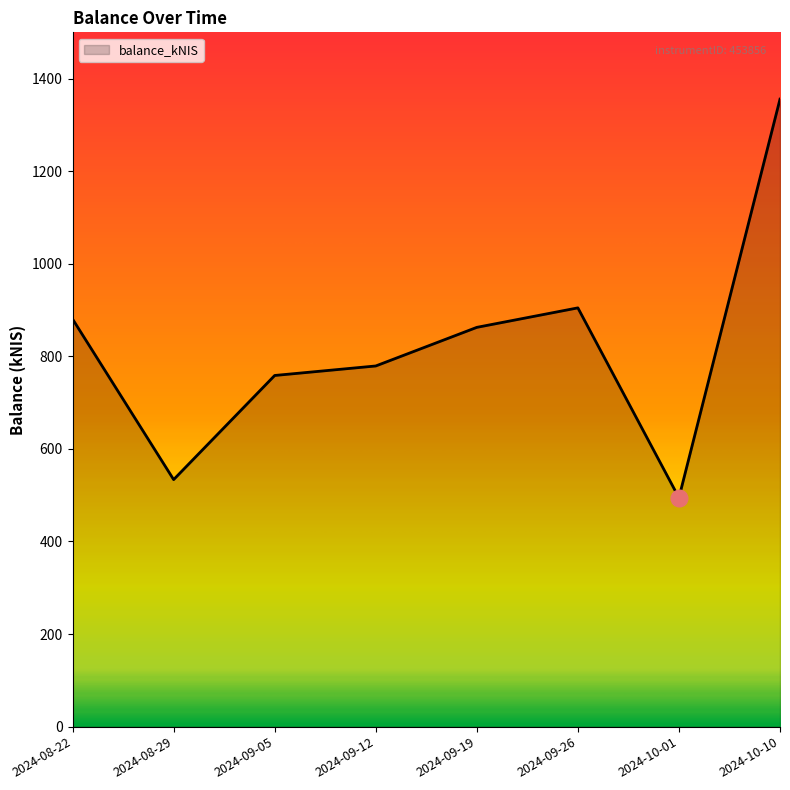

The value at 2024-08-22 is 880.5. True or false?

True